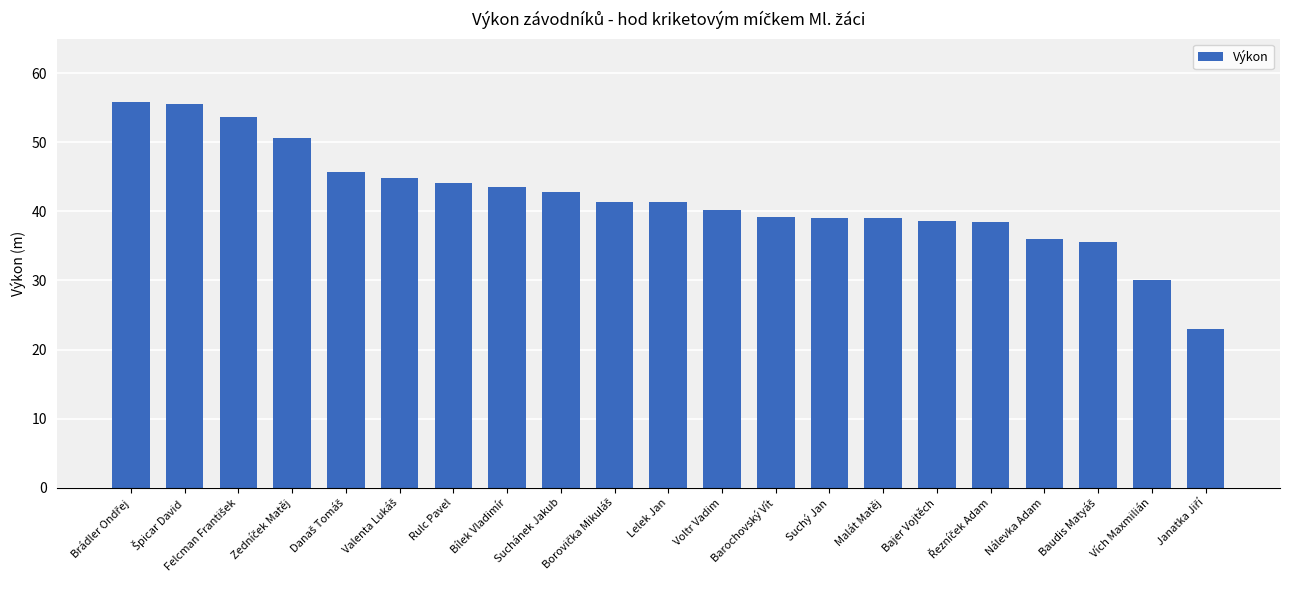

What is the sum of all values?

878.9